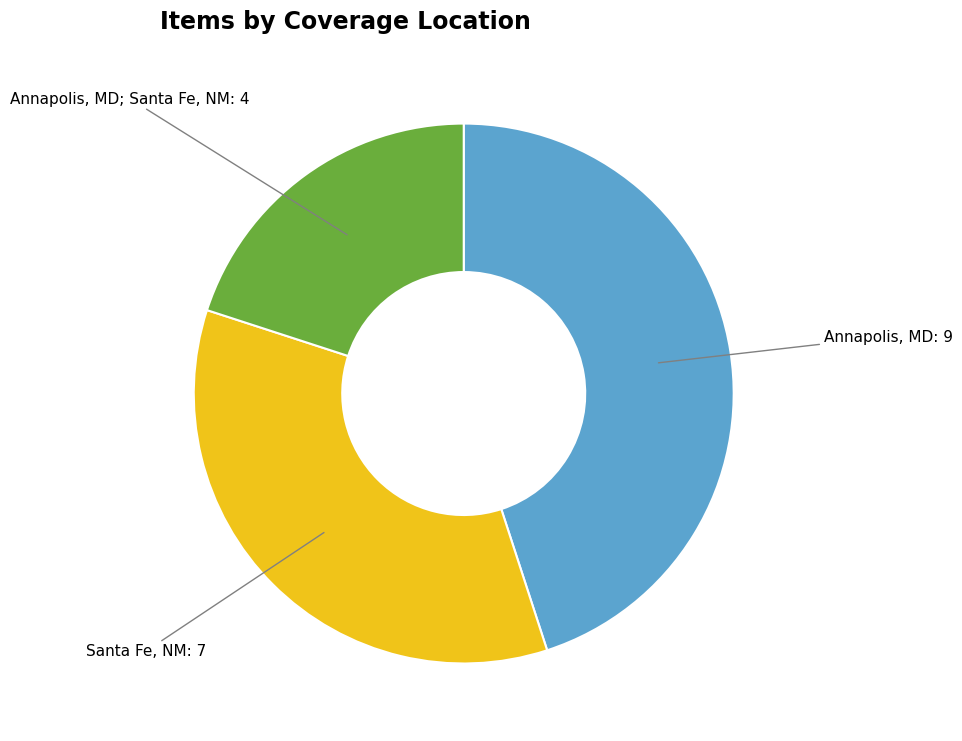

Count the number of slices in the pie.

3